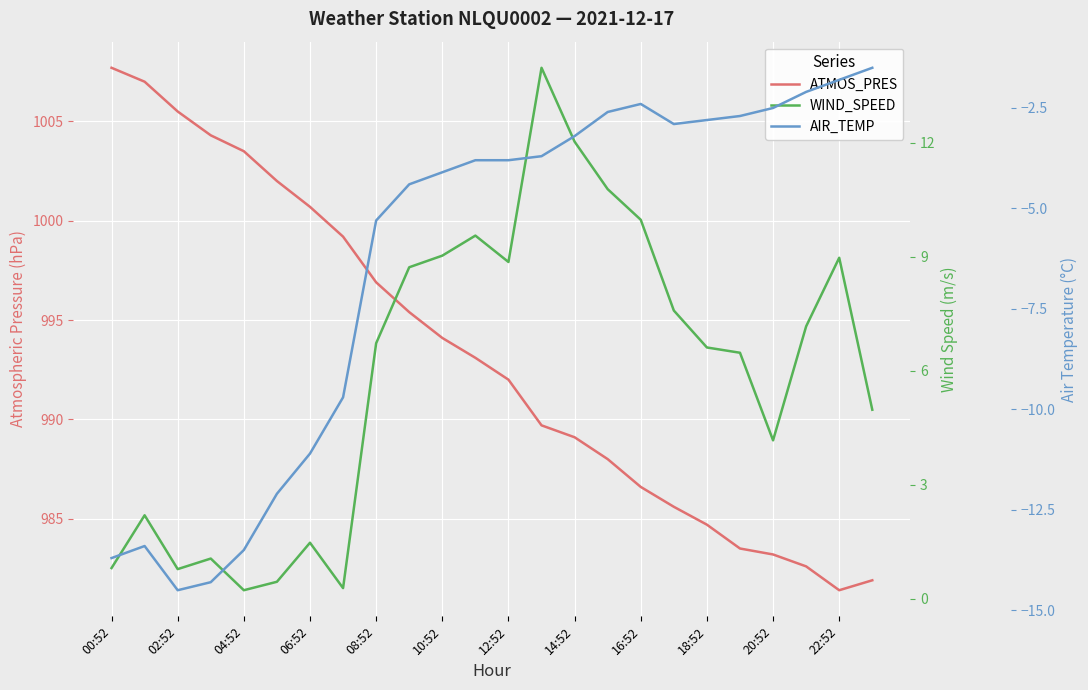

At 17, list the series in order from largest to smallest.

ATMOS_PRES, WIND_SPEED, AIR_TEMP